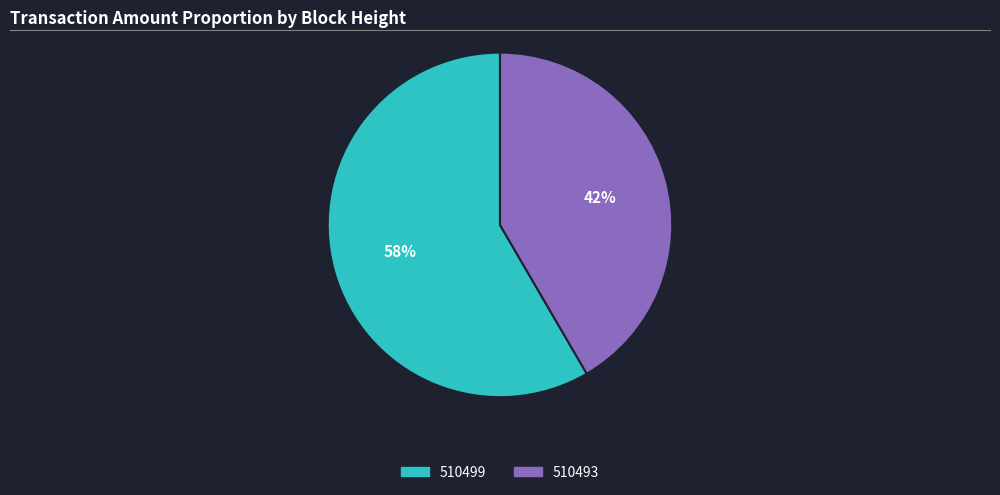

Rank the categories by value from lowest to highest.

510493, 510499